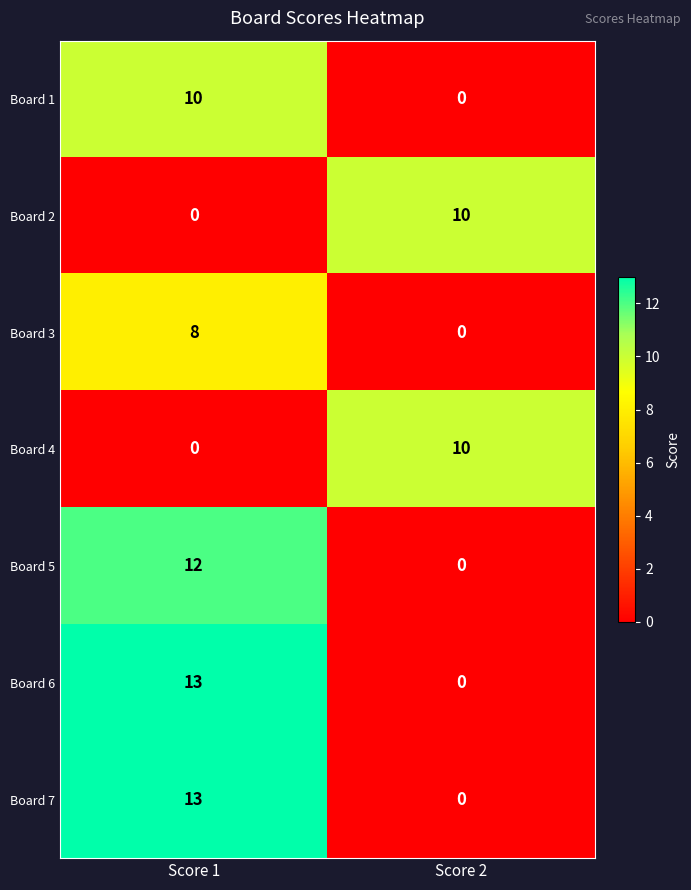

Which category has the highest value in the Board 7 series?

Score 1